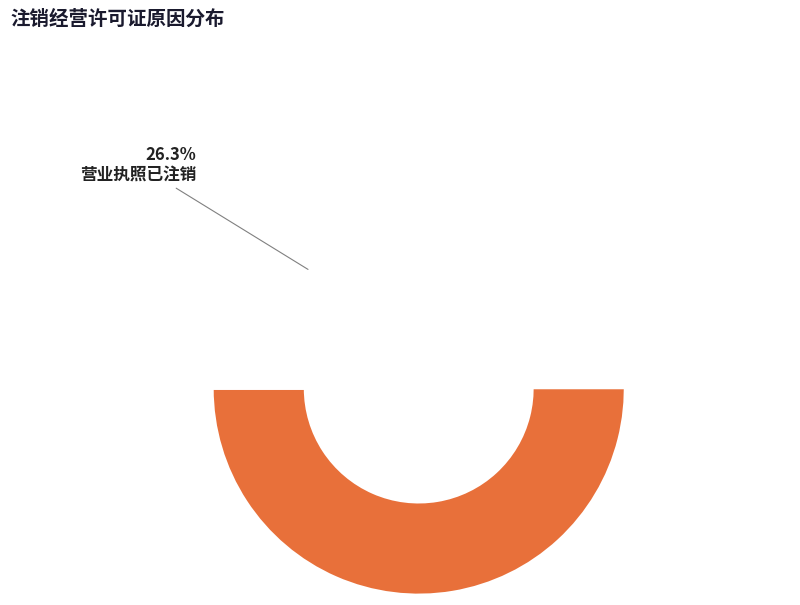

Is the sum of 有效期届满未延续 and 营业执照已注销 greater than half?

Yes